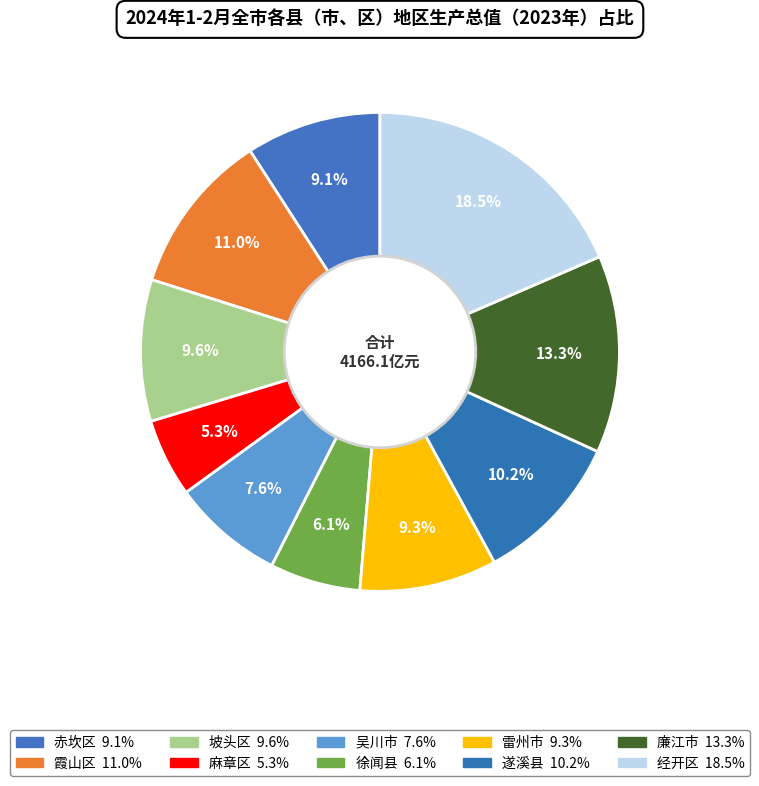

To the nearest percent, what is the difference between the largest and smallest slice percentages?

13%